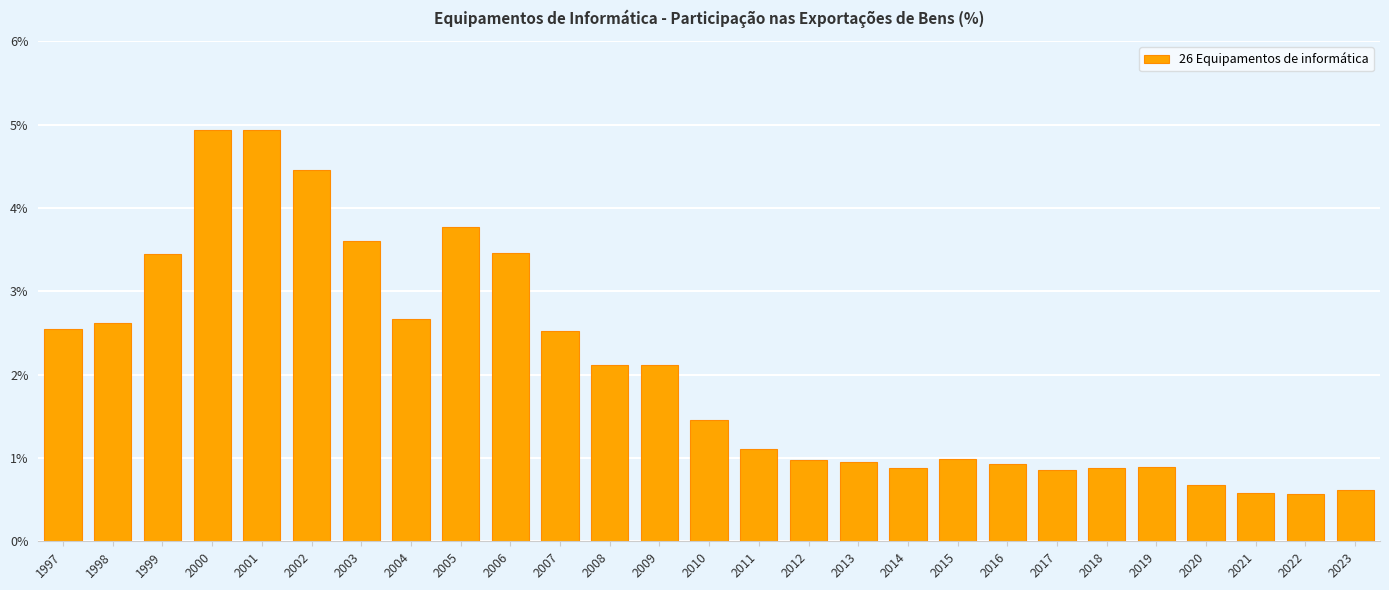

What is the change in value from 2017 to 2023?

-0.2